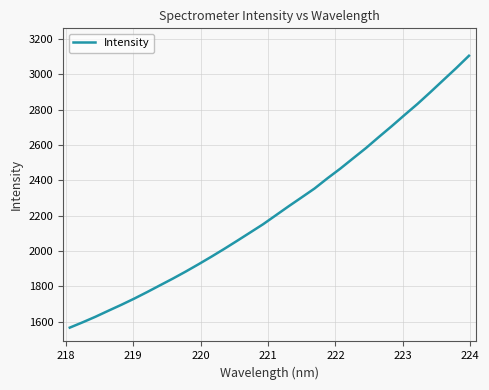

What is the maximum value shown in the chart?

3106.1